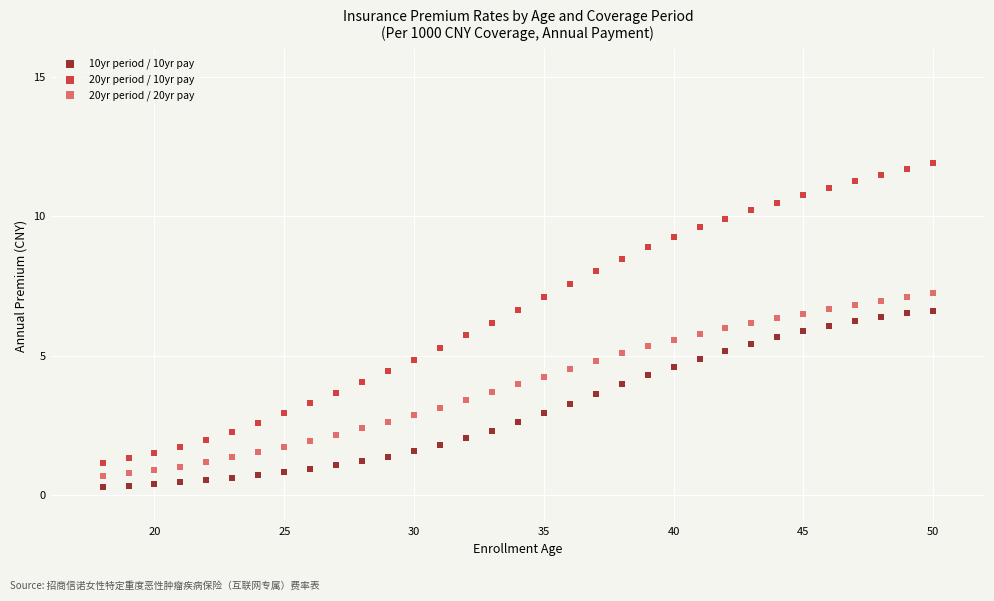

What is the X range (max minus min) for the scatter plot?

32.0